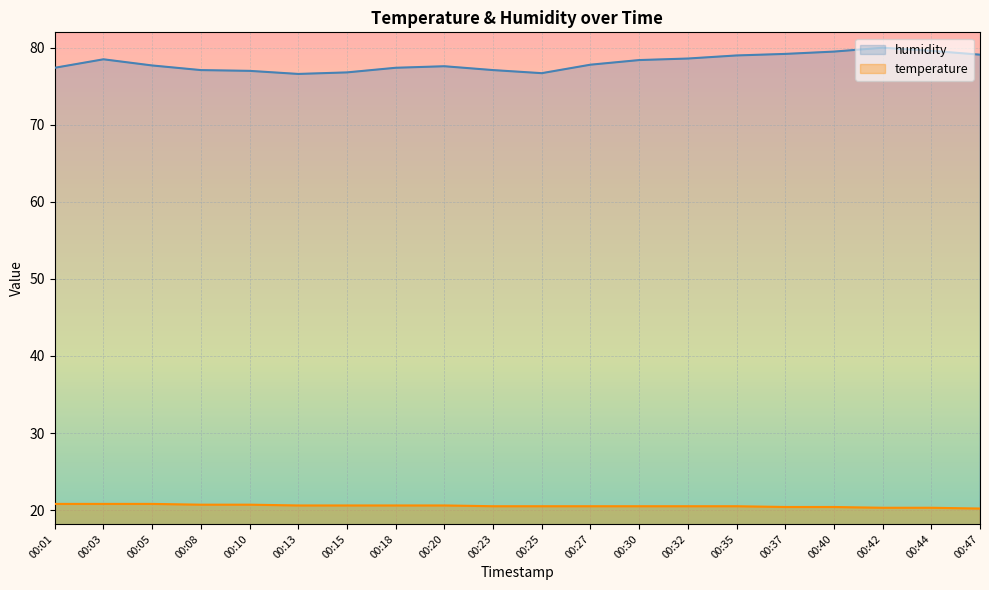

Where is the first local minimum for humidity?

00:13